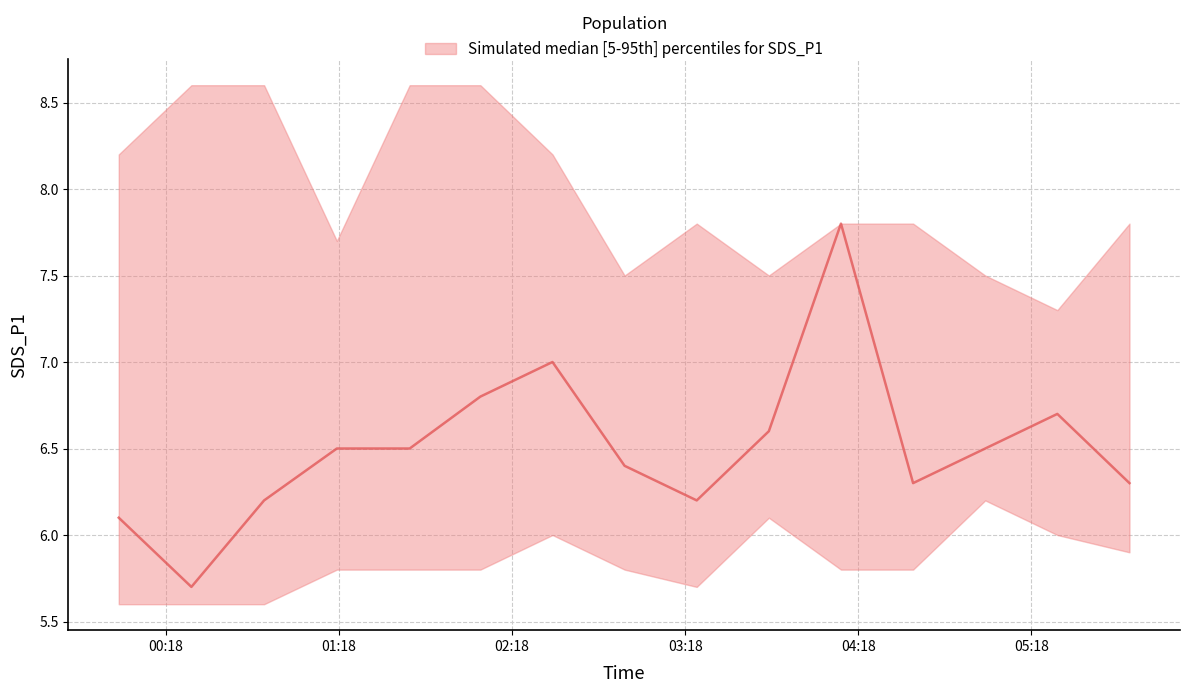

Reading right to left, transcribe all the data shown in this chart.

SDS_P1_median: 6.3	6.7	6.5	6.3	7.8	6.6	6.2	6.4	7.0	6.8	6.5	6.5	6.2	5.7	6.1
SDS_P1_upper: 7.8	7.3	7.5	7.8	7.8	7.5	7.8	7.5	8.2	8.6	8.6	7.7	8.6	8.6	8.2
SDS_P1_lower: 5.9	6.0	6.2	5.8	5.8	6.1	5.7	5.8	6.0	5.8	5.8	5.8	5.6	5.6	5.6